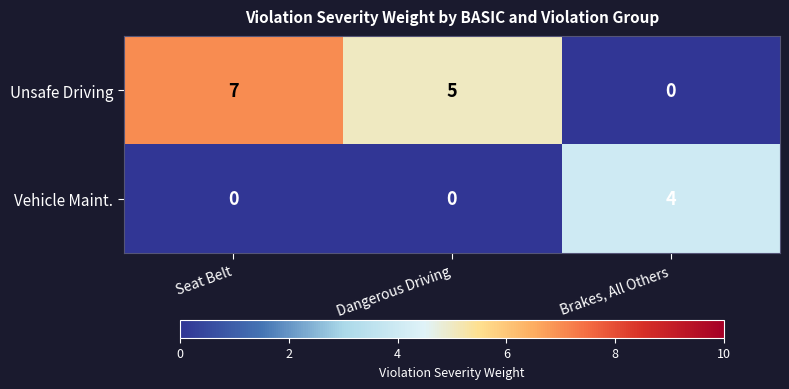

Is it true that Unsafe Driving equals 12 at Seat Belt?

False